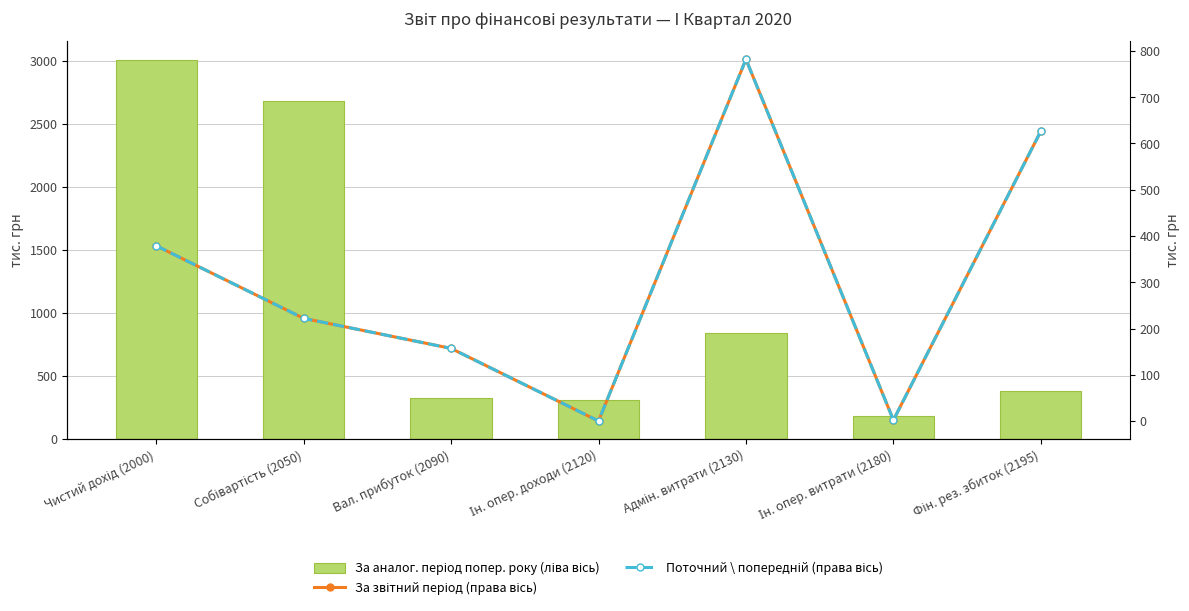

What position from the left is Собівартість (2050)?

2